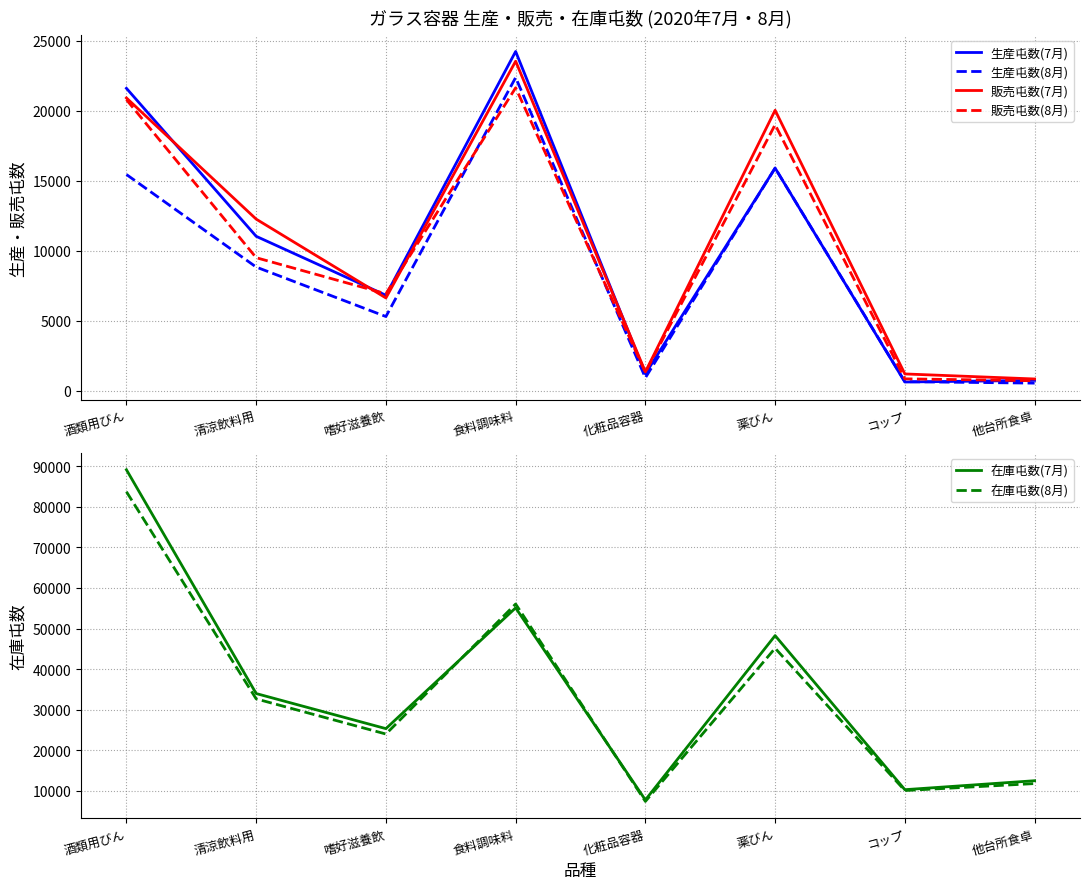

Reading left to right, what are all the values shown in this chart?

生産屯数(7月): 21597	11026	6814	24228	1201	15898	618	735
生産屯数(8月): 15440	8829	5295	22366	923	15900	643	538
販売屯数(7月): 20908	12254	6622	23532	1339	20028	1195	835
販売屯数(8月): 20785	9498	6921	21634	1309	18997	844	712
在庫屯数(7月): 89125	33981	25335	55094	7765	48259	10293	12500
在庫屯数(8月): 83710	32667	24007	56045	7404	45149	10082	11800